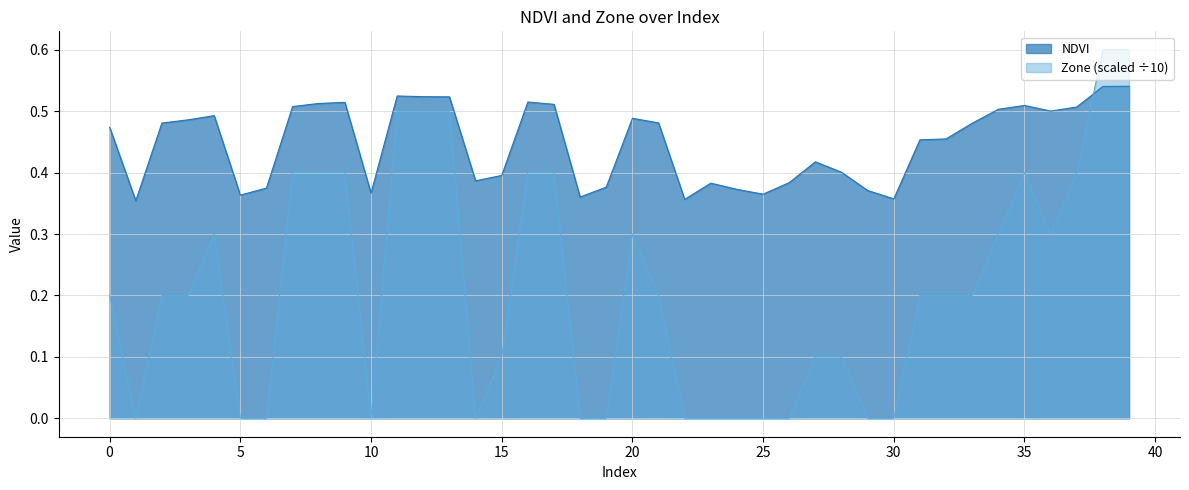

Count the NDVI values in the range 0 to 1.

40